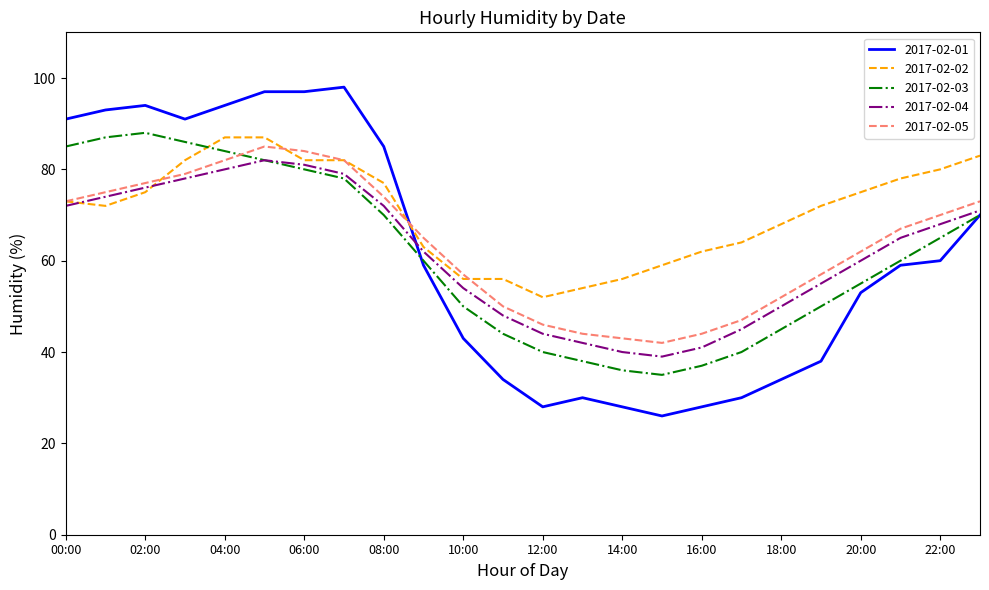

Reading left to right, list all the values displayed in this chart.

2017-02-01: 91	93	94	91	94	97	97	98	85	59	43	34	28	30	28	26	28	30	34	38	53	59	60	70
2017-02-02: 73	72	75	82	87	87	82	82	77	63	56	56	52	54	56	59	62	64	68	72	75	78	80	83
2017-02-03: 85	87	88	86	84	82	80	78	70	60	50	44	40	38	36	35	37	40	45	50	55	60	65	70
2017-02-04: 72	74	76	78	80	82	81	79	72	62	54	48	44	42	40	39	41	45	50	55	60	65	68	71
2017-02-05: 73	75	77	79	82	85	84	82	74	65	57	50	46	44	43	42	44	47	52	57	62	67	70	73